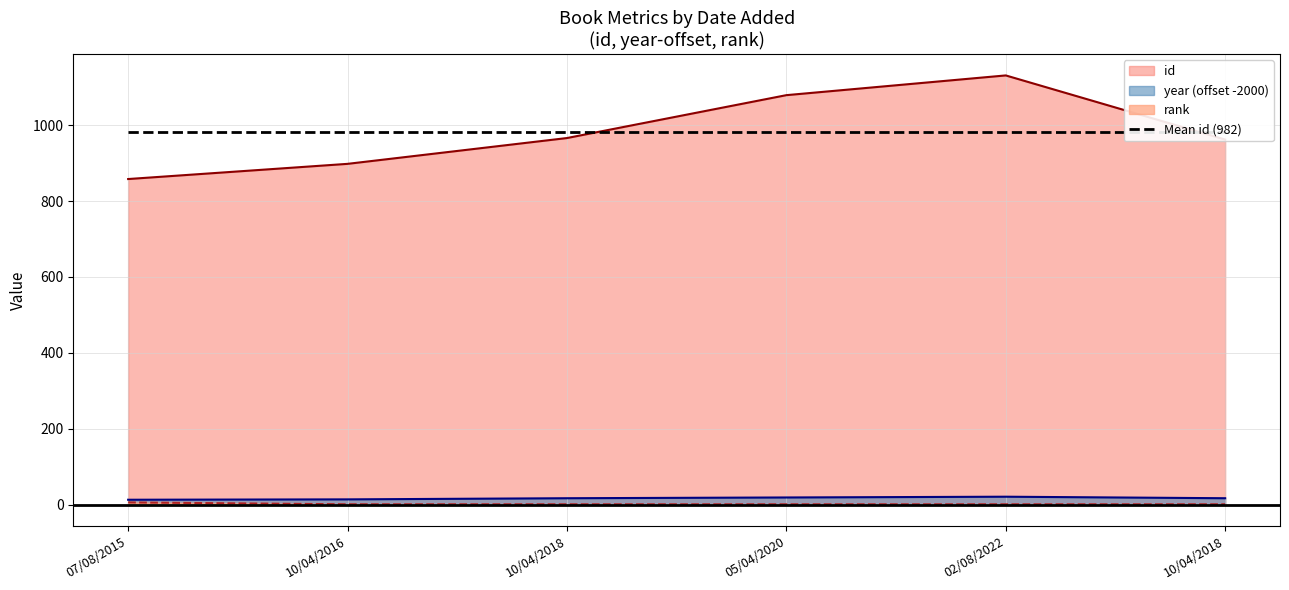

Which category has the highest value in the id series?

02/08/2022